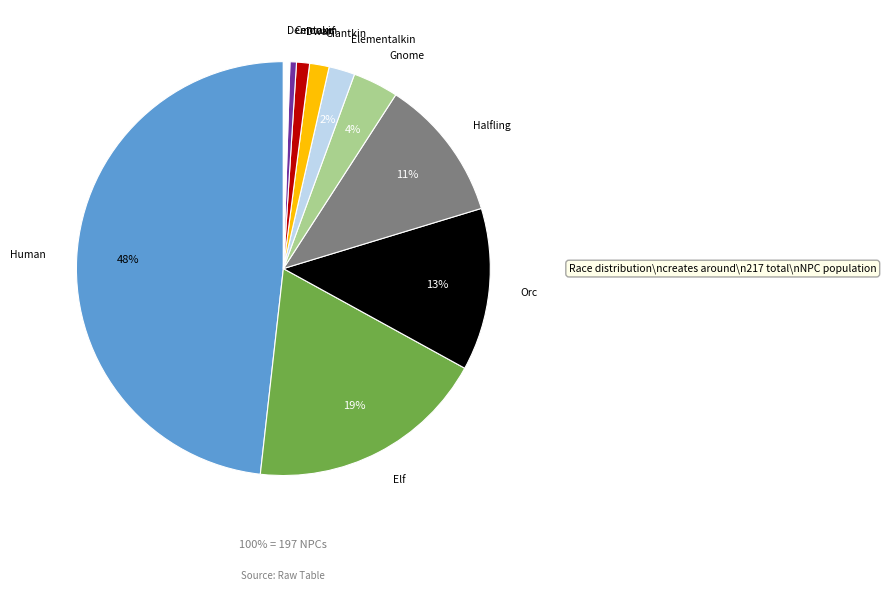

True or false: Elf accounts for 31% of the total.

False